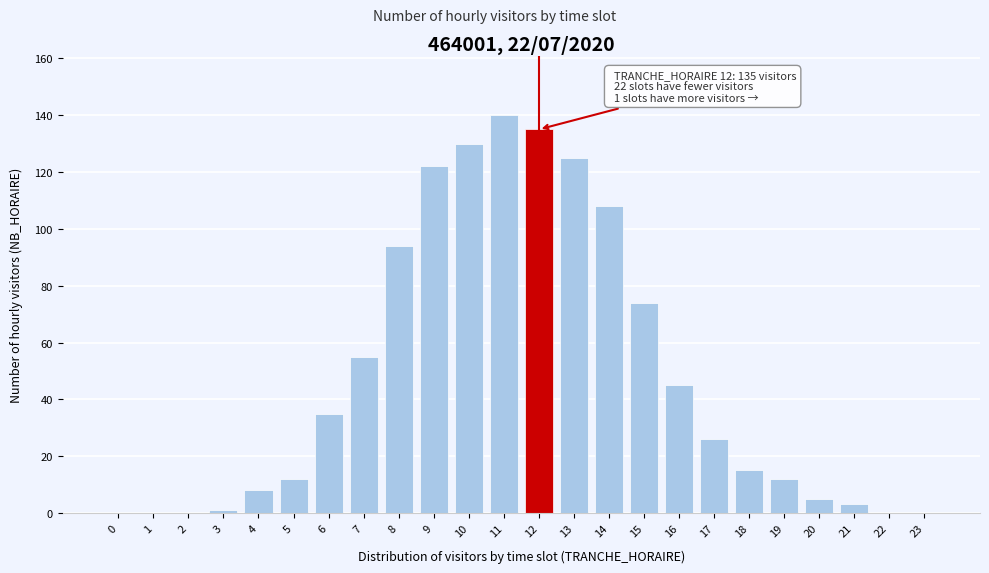

Reading left to right, what are all the values shown in this chart?

0=0	1=0	2=0	3=1	4=8	5=12	6=35	7=55	8=94	9=122	10=130	11=140	12=135	13=125	14=108	15=74	16=45	17=26	18=15	19=12	20=5	21=3	22=0	23=0